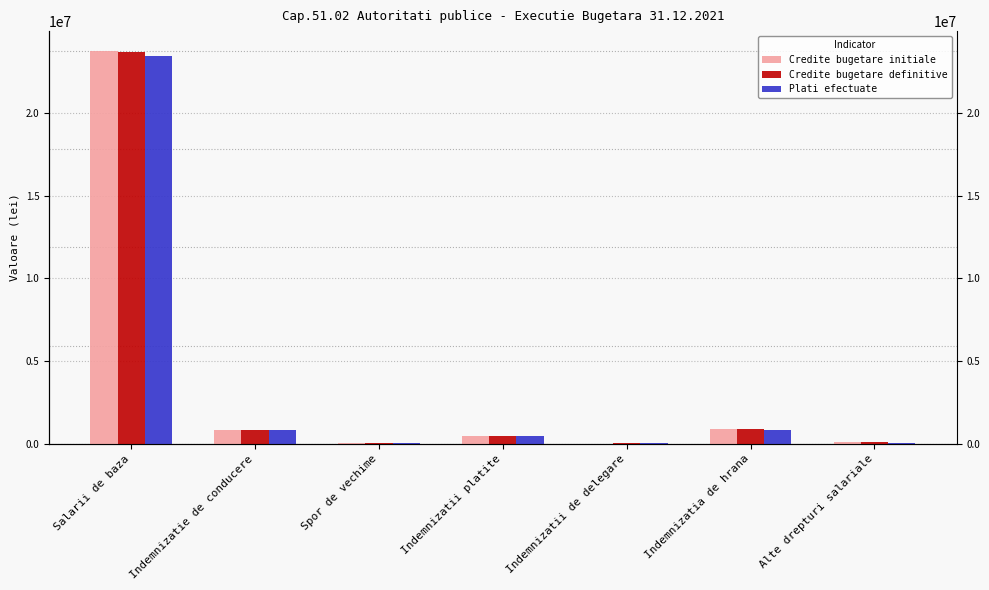

What is the sum of the Plati efectuate values at Salarii de baza and Alte drepturi salariale?

23465887